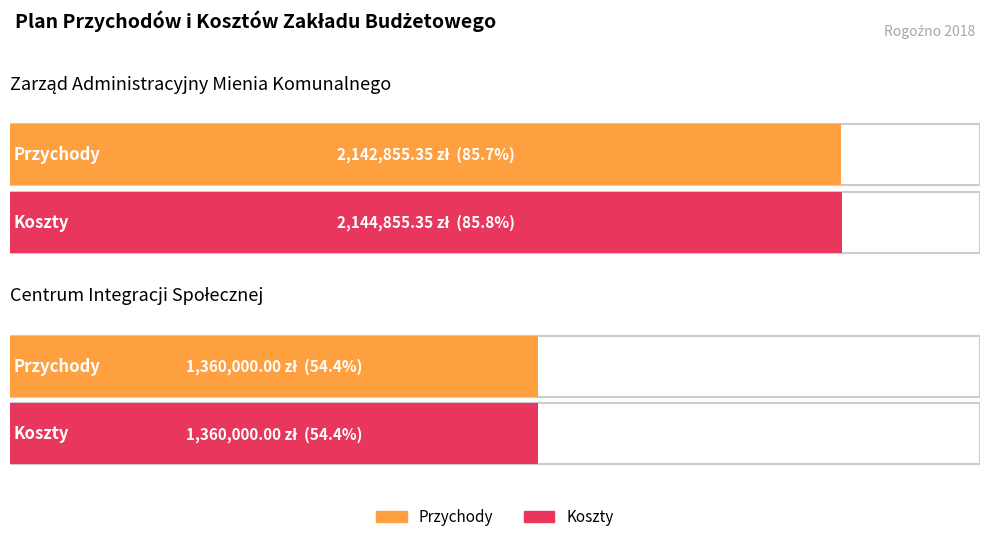

List the series in order of their overall mean, highest first.

Koszty, Przychody